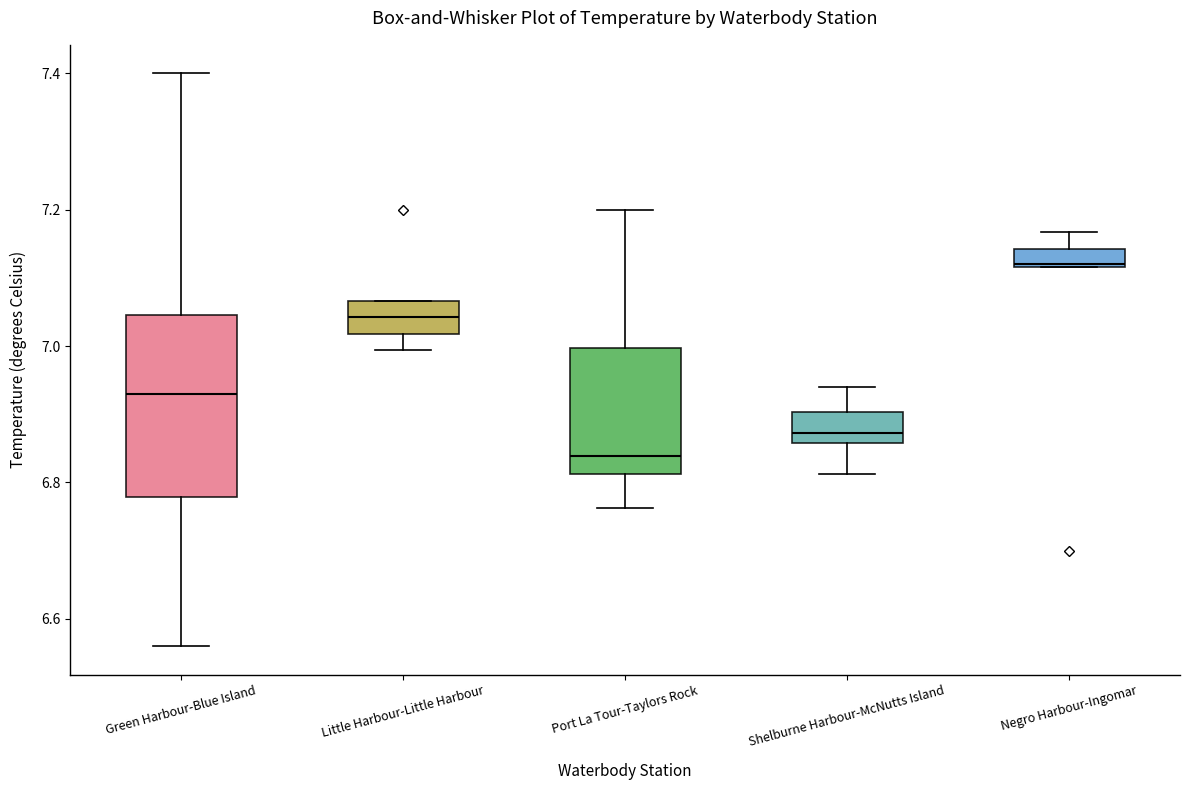

Where does the median line of the box for Port La Tour-Taylors Rock sit on the y-axis? The values are not printed on the chart, so give them approximately, as read against the axis.

6.84